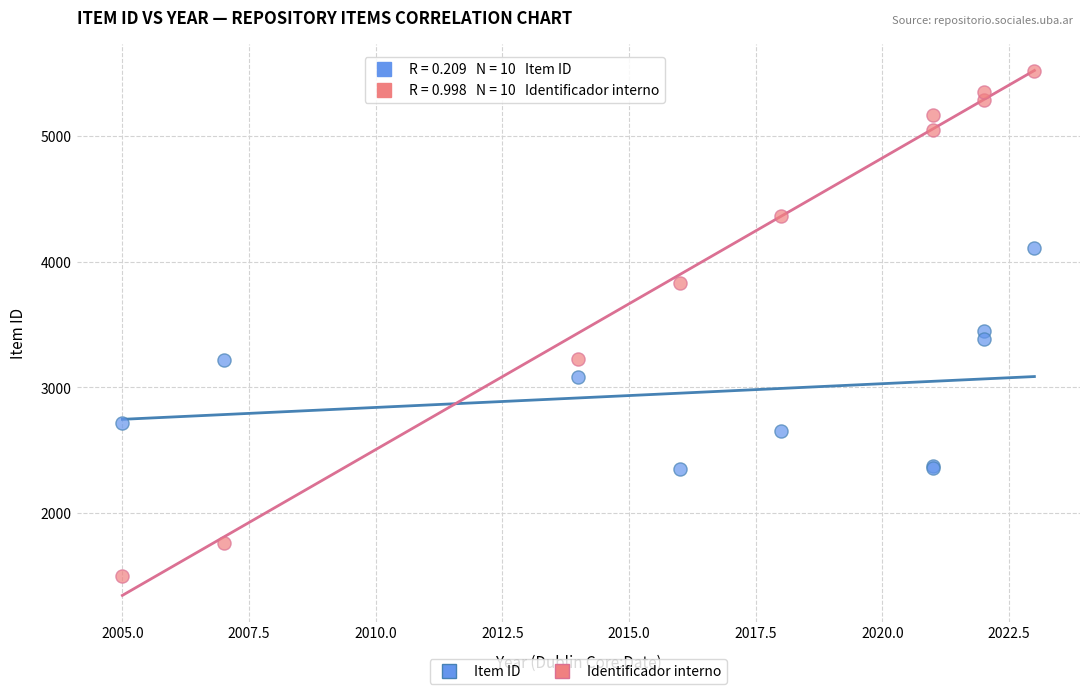

Which series contains the highest Y value?

Identificador interno